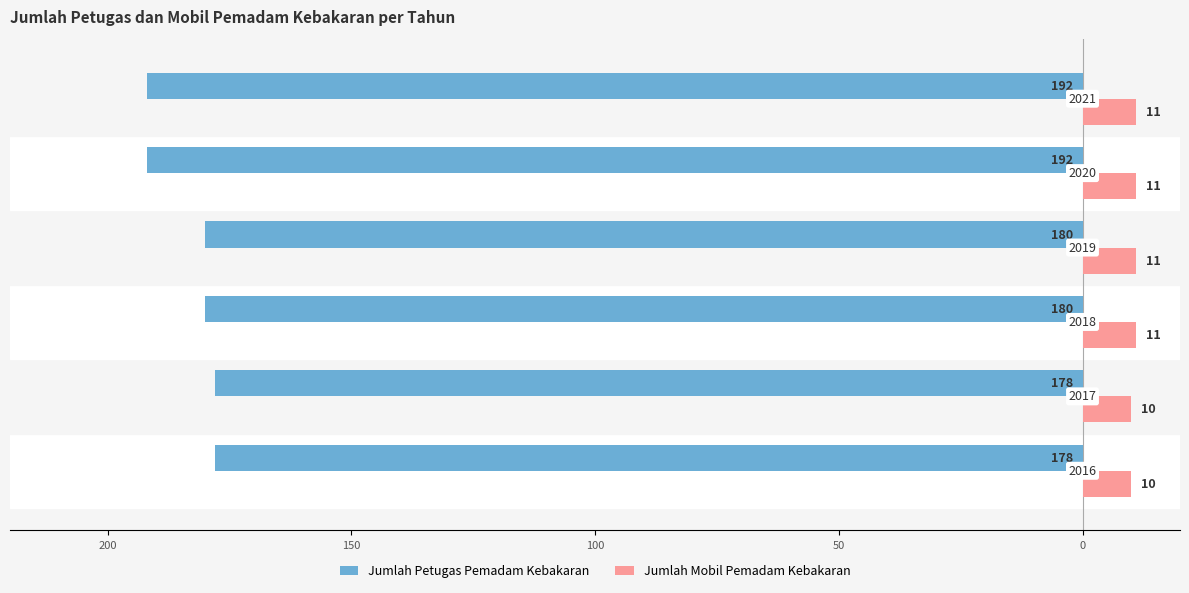

What are all the series names shown in the legend?

Jumlah Petugas Pemadam Kebakaran, Jumlah Mobil Pemadam Kebakaran